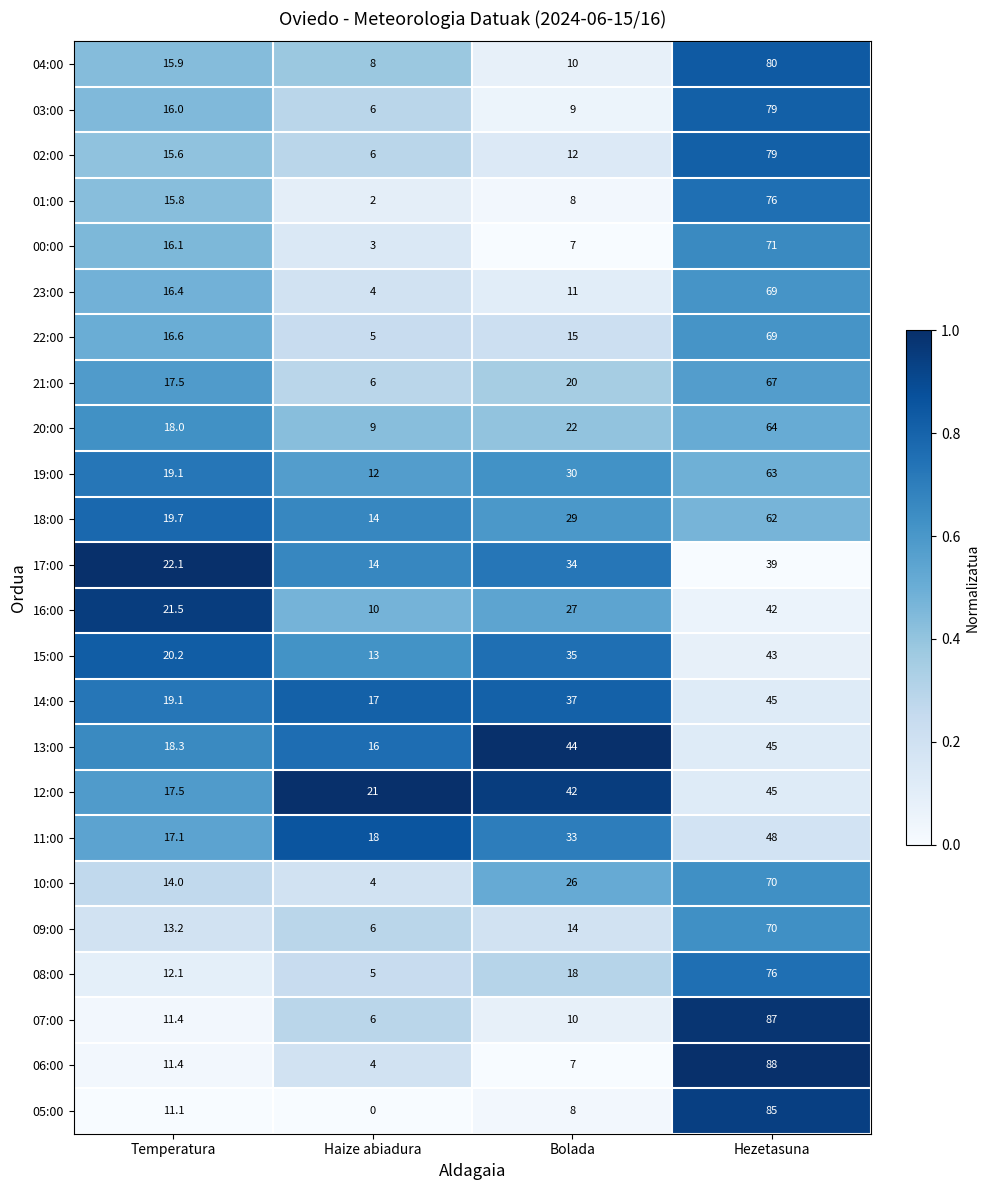

Which series has the largest range (max minus min)?

05:00